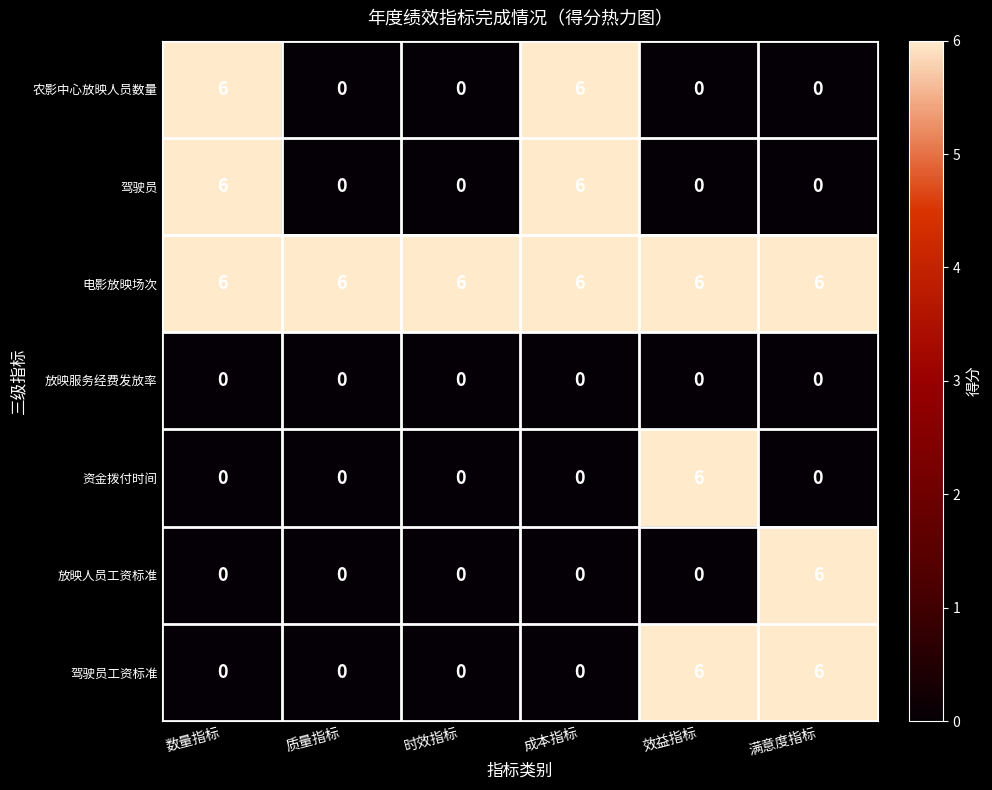

The value of 放映服务经费发放率 at 成本指标 is 0. True or false?

True